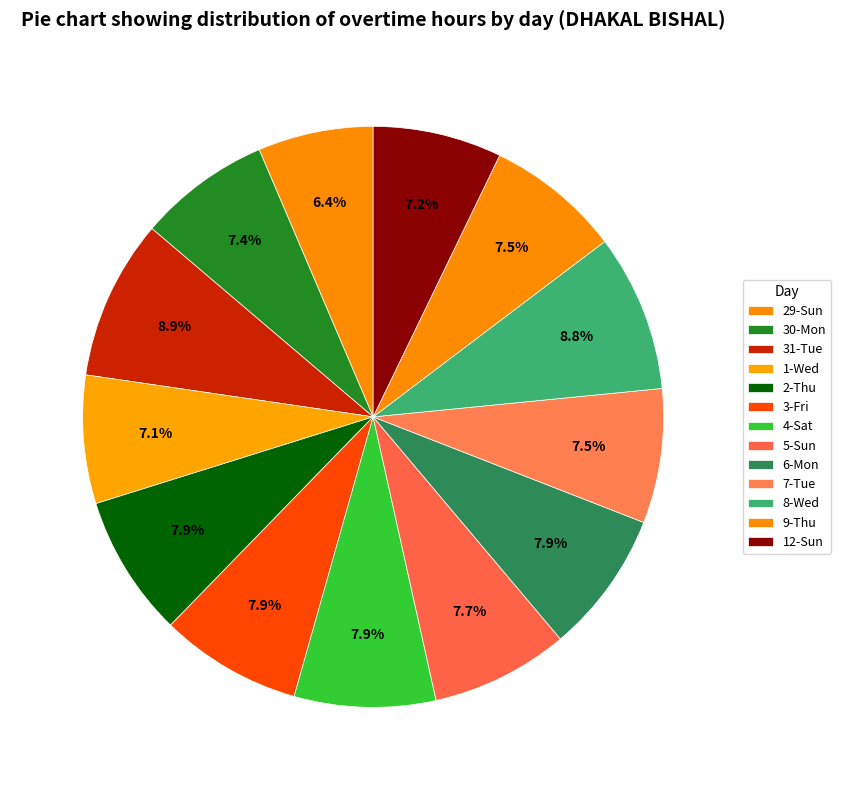

How many slices are in this pie chart?

13